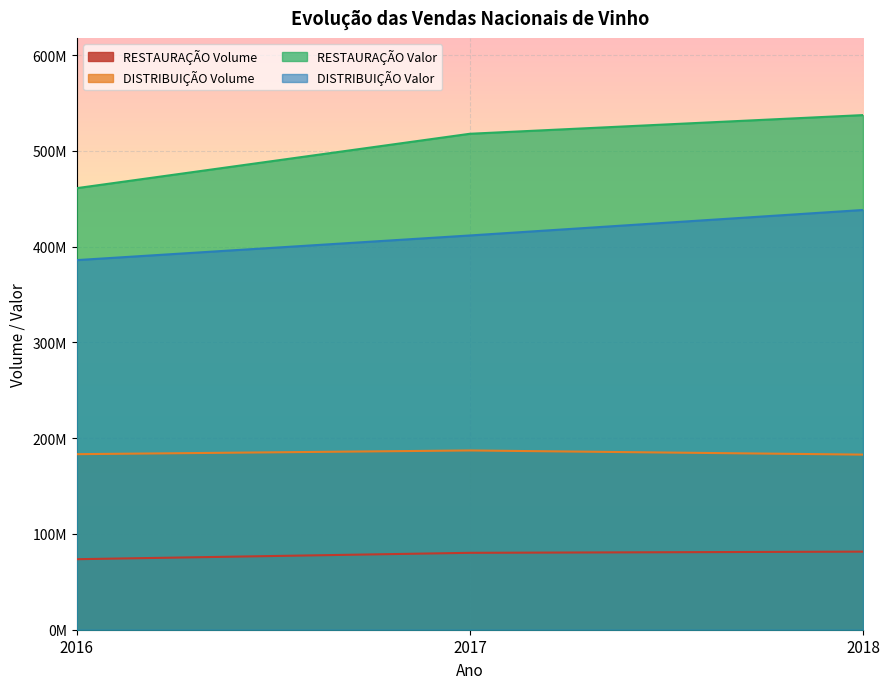

Which label corresponds to the largest value in the chart?

2018